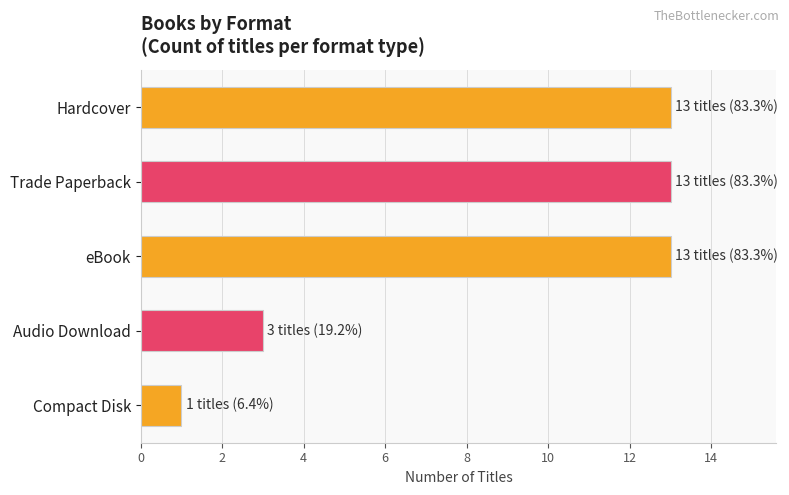

At which category does the chart reach its minimum across all series?

Compact Disk